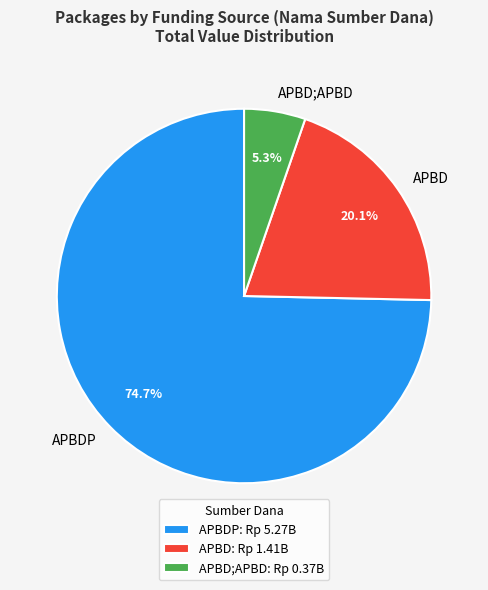

Do APBDP and APBD together represent more than half of the pie?

Yes